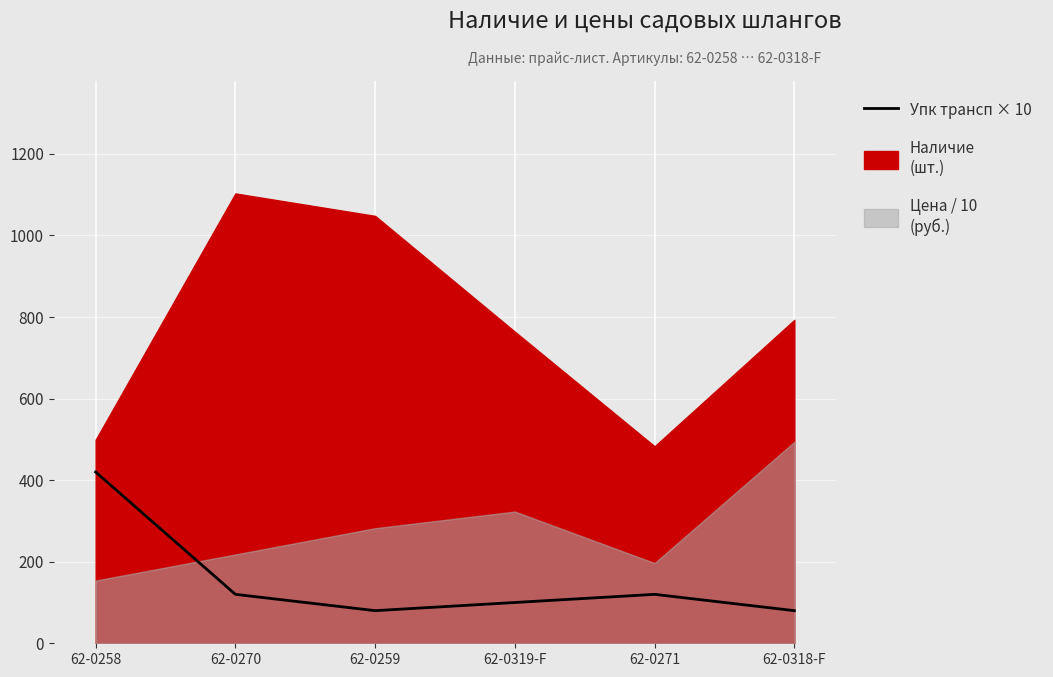

What is the minimum value shown in the chart?

80